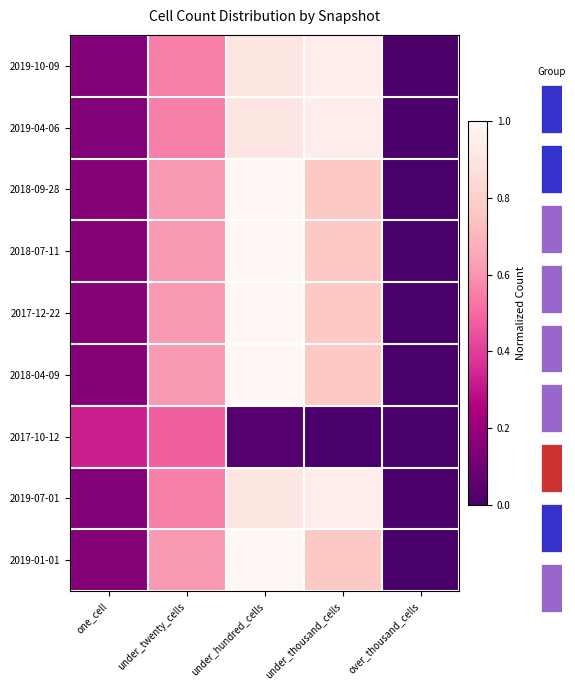

Is the value of 2018-09-28 at under_hundred_cells greater than the value of 2019-04-06 at under_thousand_cells?

Yes